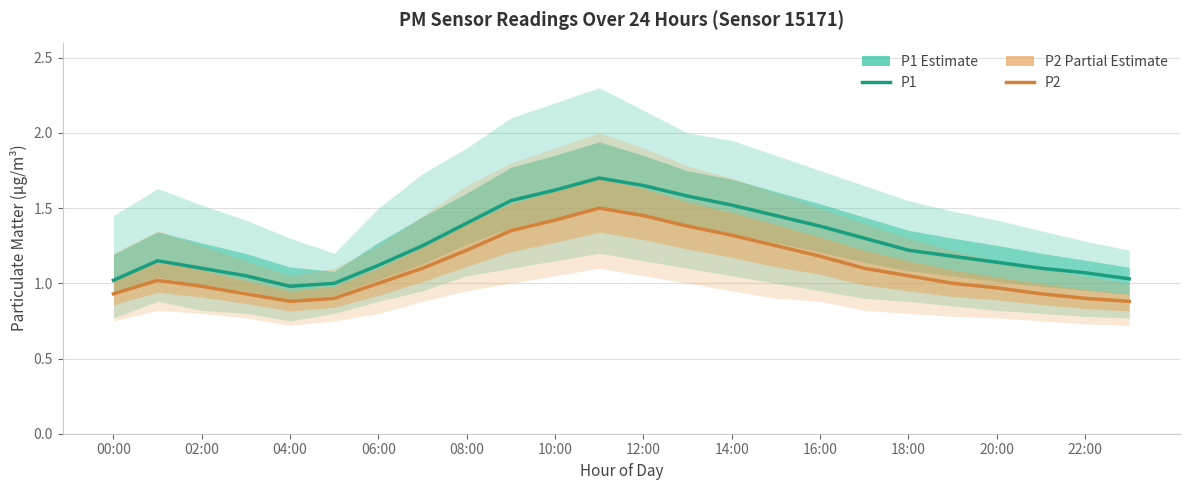

What is the label of the 16th point from the left?

15